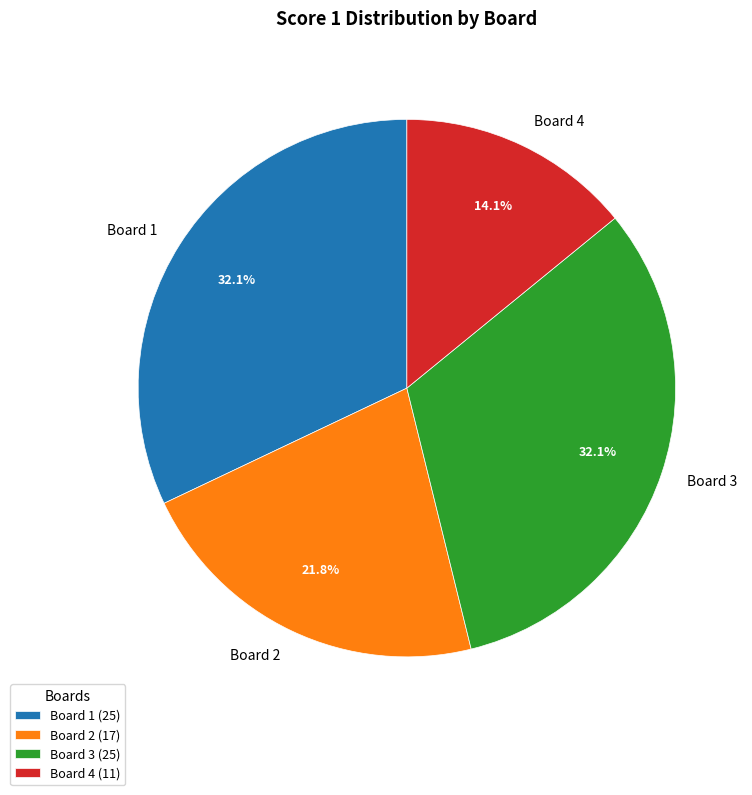

To the nearest percent, what is the difference between the Board 1 and Board 2 slice percentages?

10%